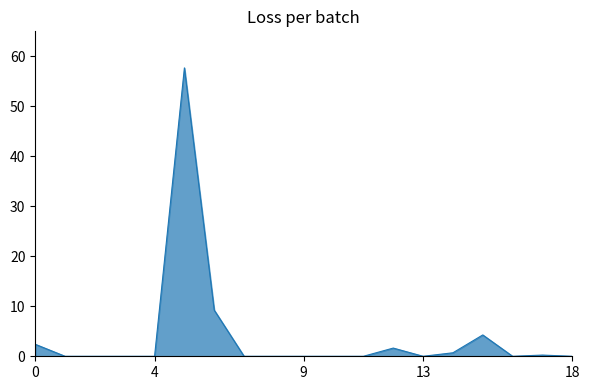

What is the difference between the maximum and minimum values?

57.7